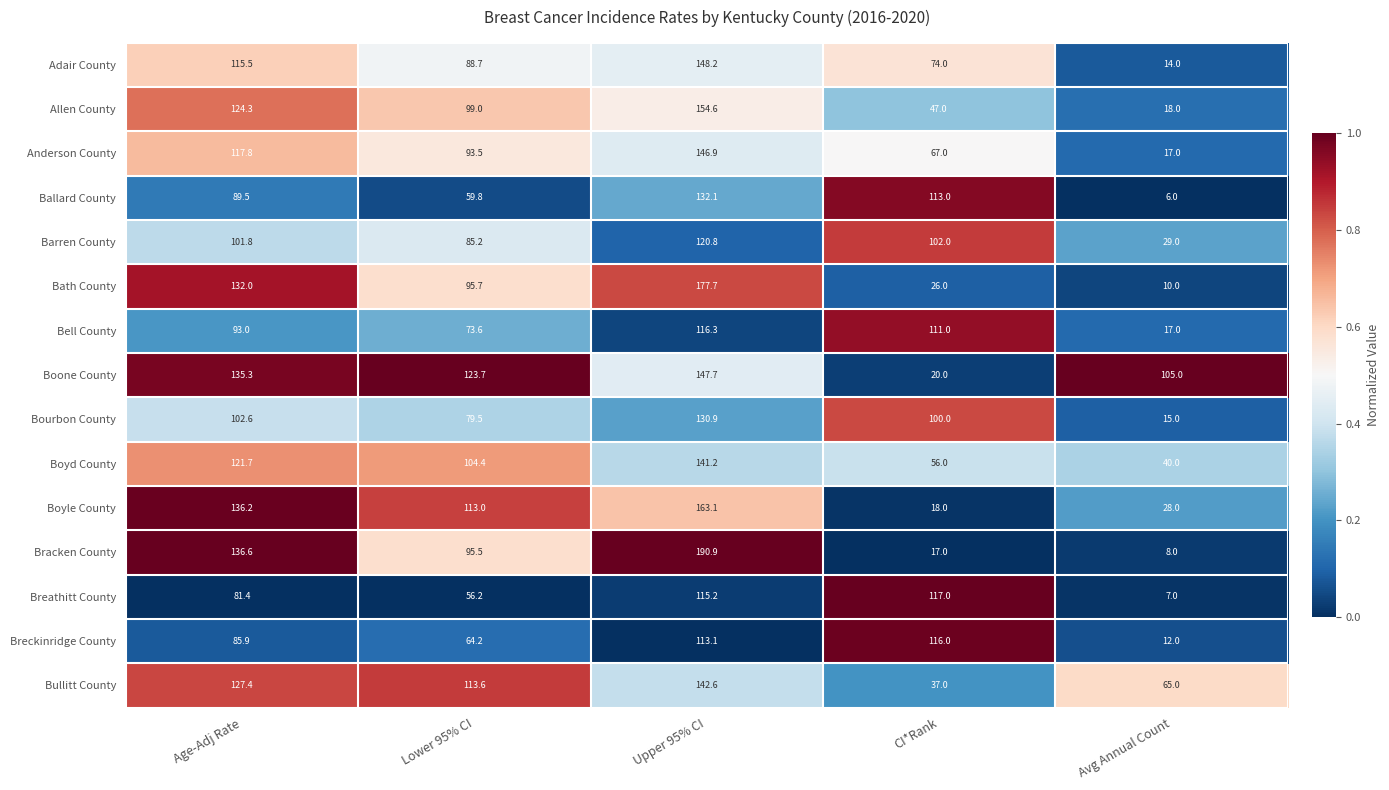

Between Age-Adj Rate and Upper 95% CI, which series saw the biggest shift?

Bracken County